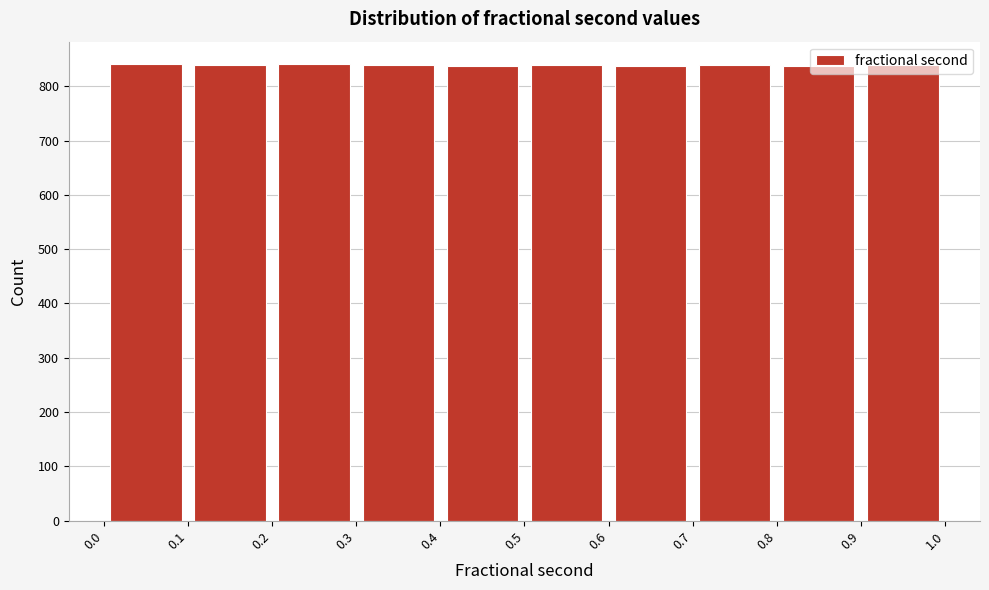

Reading left to right, list every bar in this chart as the range it spans on the x-axis followed by its height. The values are not printed on the chart, so give them approximately, as read against the axis.

0.0 to 0.1: 840
0.1 to 0.2: 840
0.2 to 0.3: 840
0.3 to 0.4: 840
0.4 to 0.5: 840
0.5 to 0.6: 840
0.6 to 0.7: 840
0.7 to 0.8: 840
0.8 to 0.9: 840
0.9 to 1.0: 840